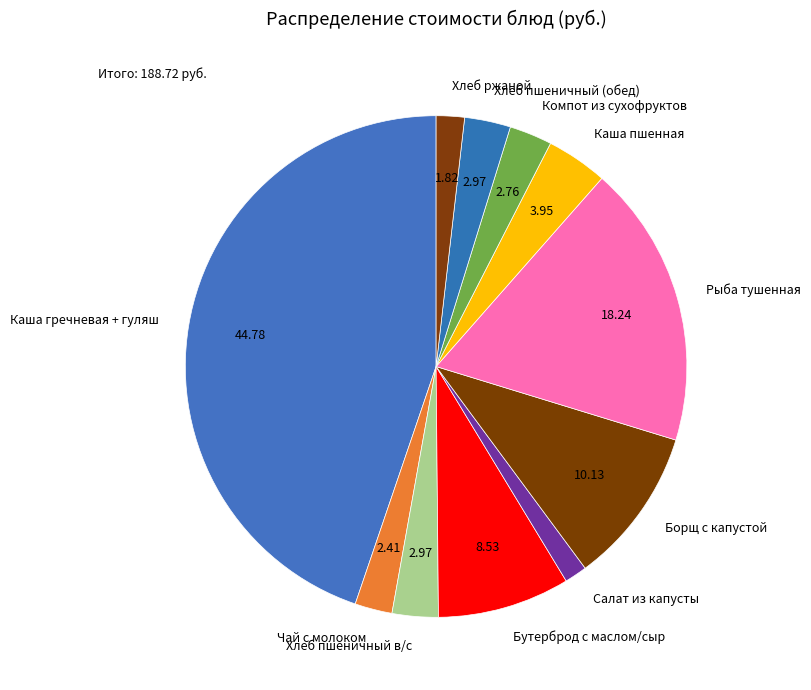

Does Бутерброд с маслом/сыр represent more than half of the total?

No